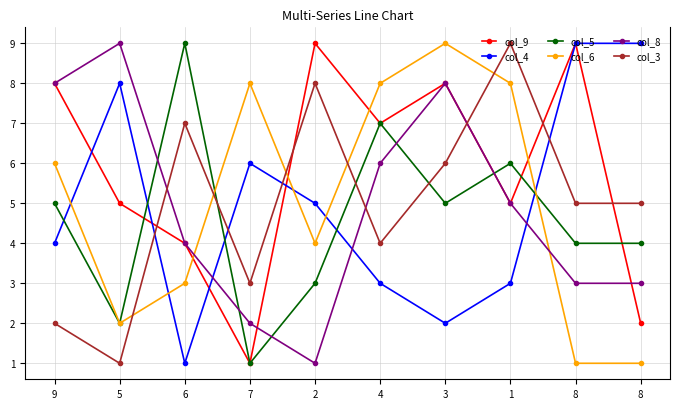

Reading left to right, list all the values displayed in this chart.

col_9: 8	5	4	1	9	7	8	5	9	2
col_4: 4	8	1	6	5	3	2	3	9	9
col_5: 5	2	9	1	3	7	5	6	4	4
col_6: 6	2	3	8	4	8	9	8	1	1
col_8: 8	9	4	2	1	6	8	5	3	3
col_3: 2	1	7	3	8	4	6	9	5	5